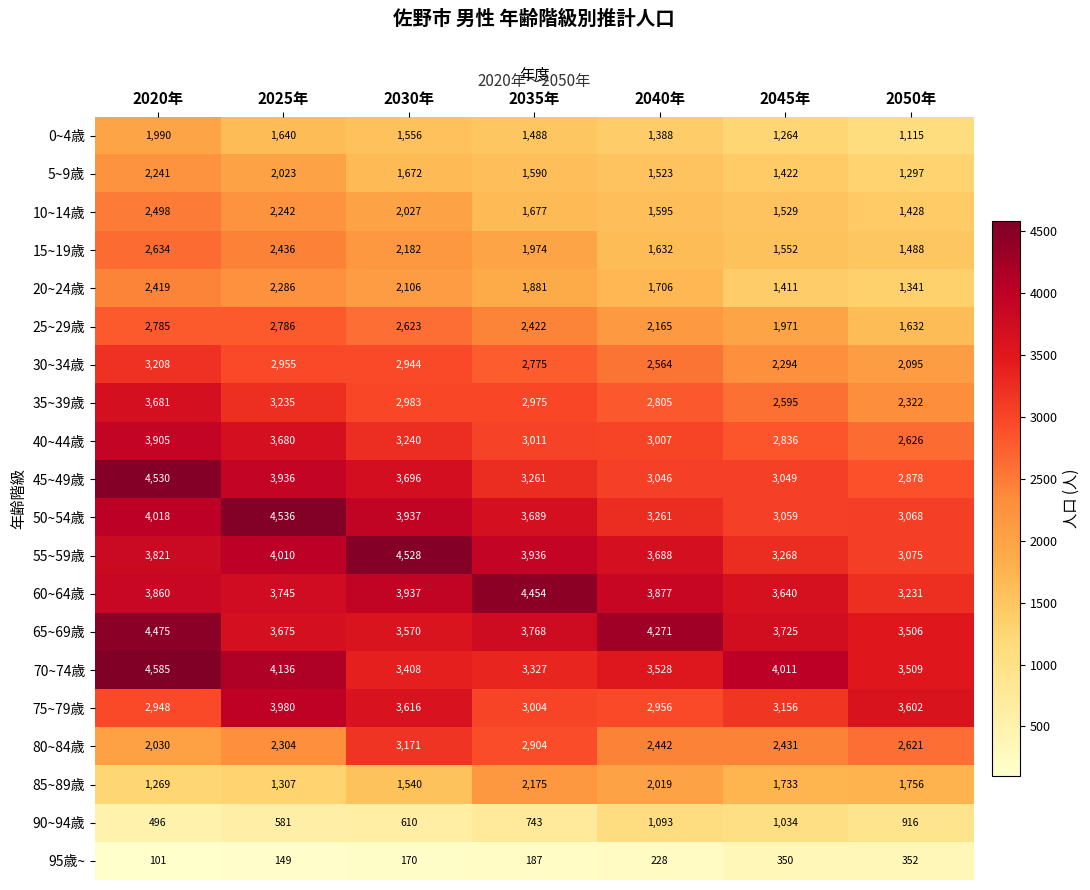

True or false: 10~14歳 has a value of 1428 at 2050年.

True